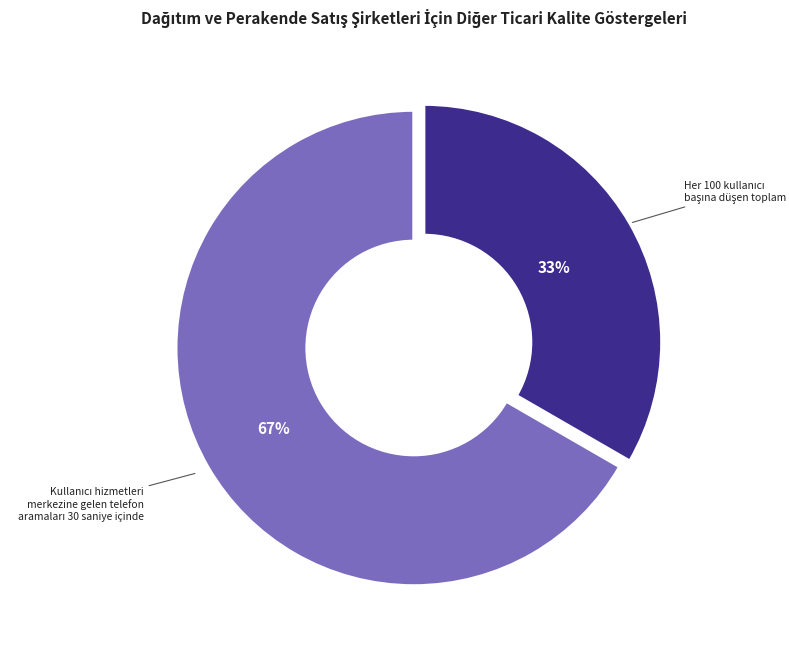

Does any single category account for the majority?

Yes